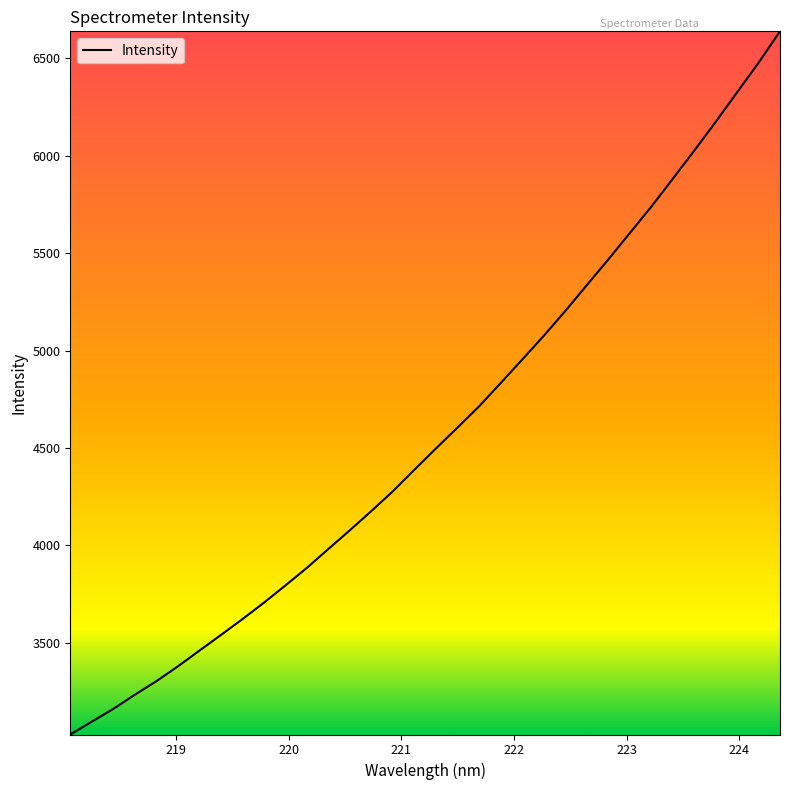

What is the sum of all values?

155671.4